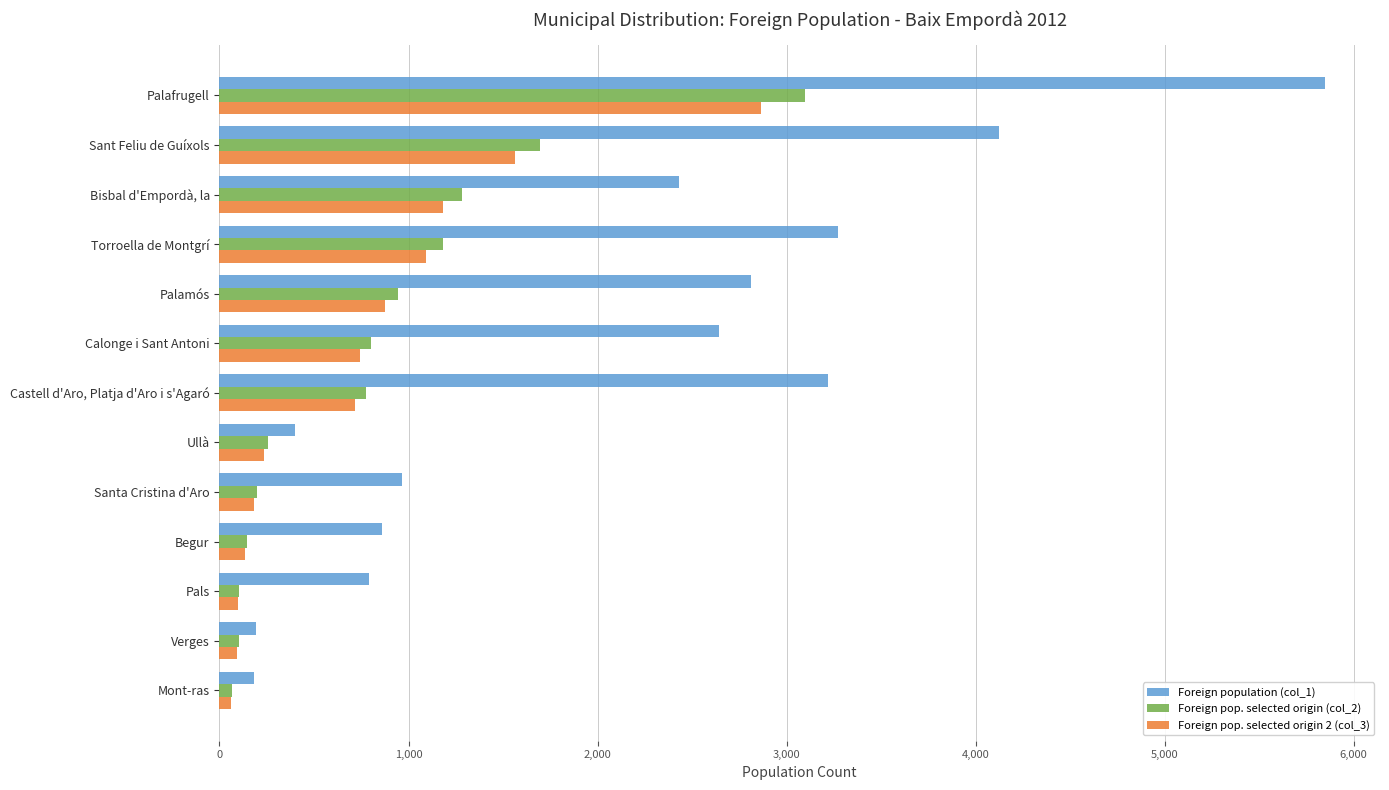

What is the greatest value displayed?

5847